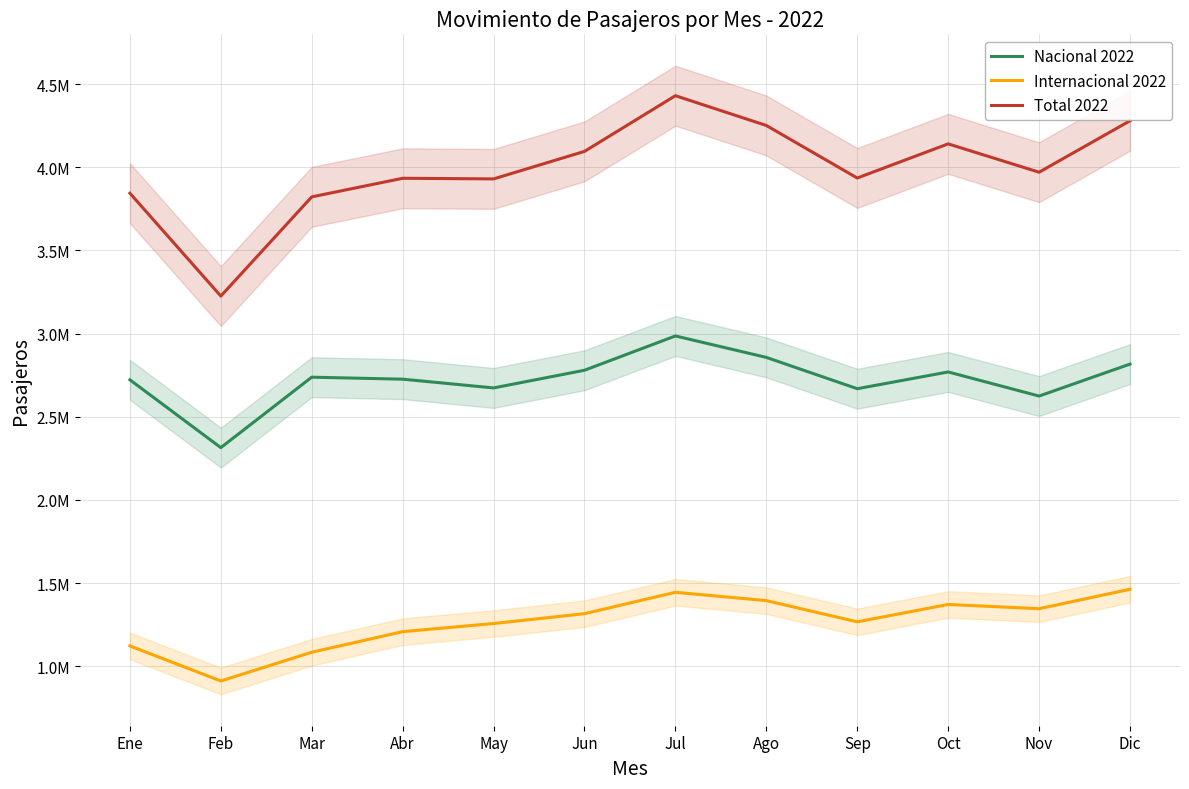

What is the difference between the Total 2022 values at Ago and Mar?

429334